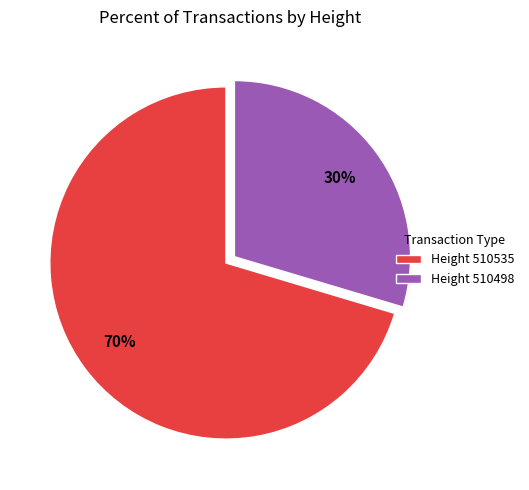

Approximately how many times larger is the value at Height 510498 compared to Height 510535?

0.4